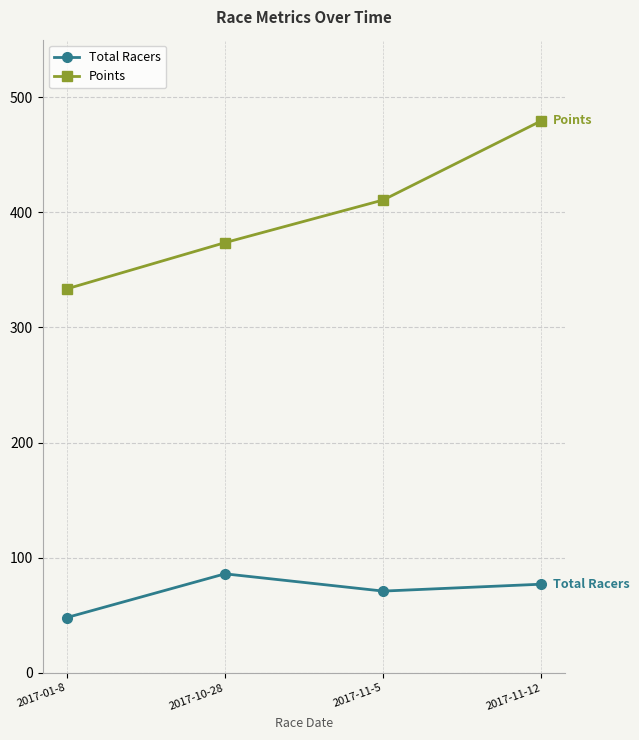

In Total Racers, how many points are higher than both neighbors (excluding endpoints)?

1